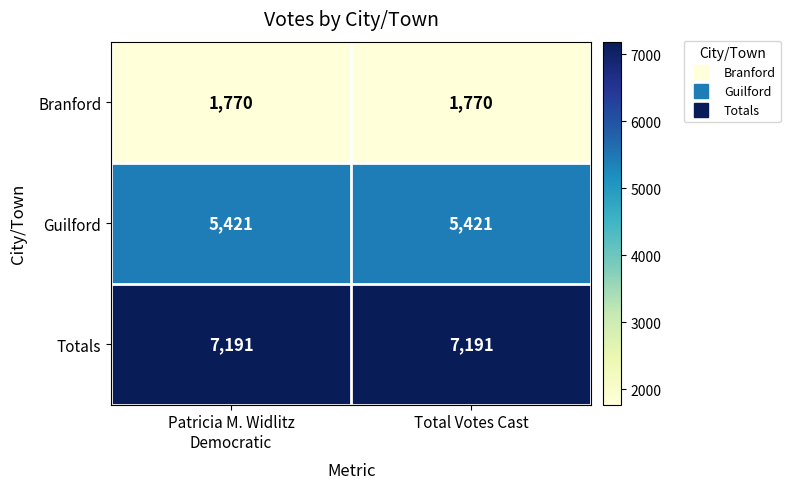

Count the number of data series in this chart.

3